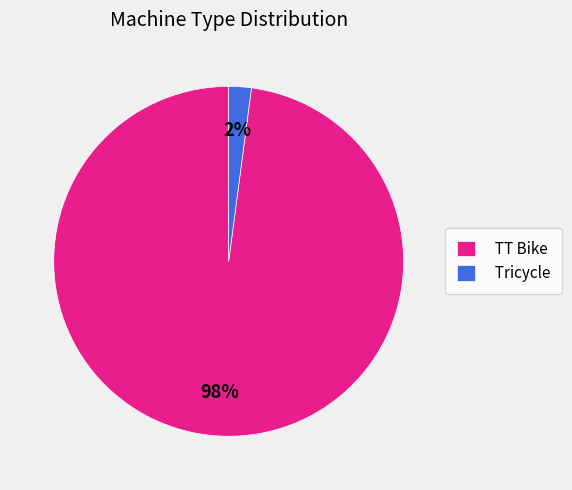

True or false: Tricycle accounts for 11% of the total.

False